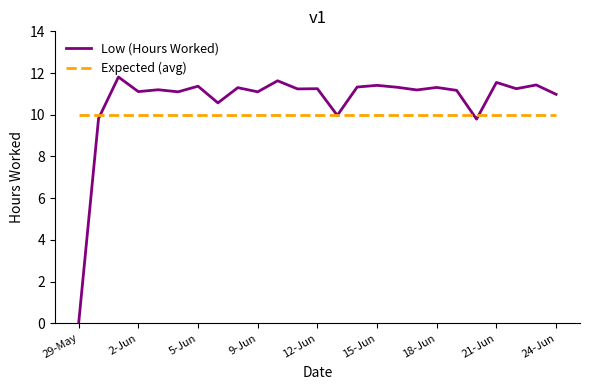

List the series in order of their overall mean, highest first.

Low (Hours Worked), Expected (avg)